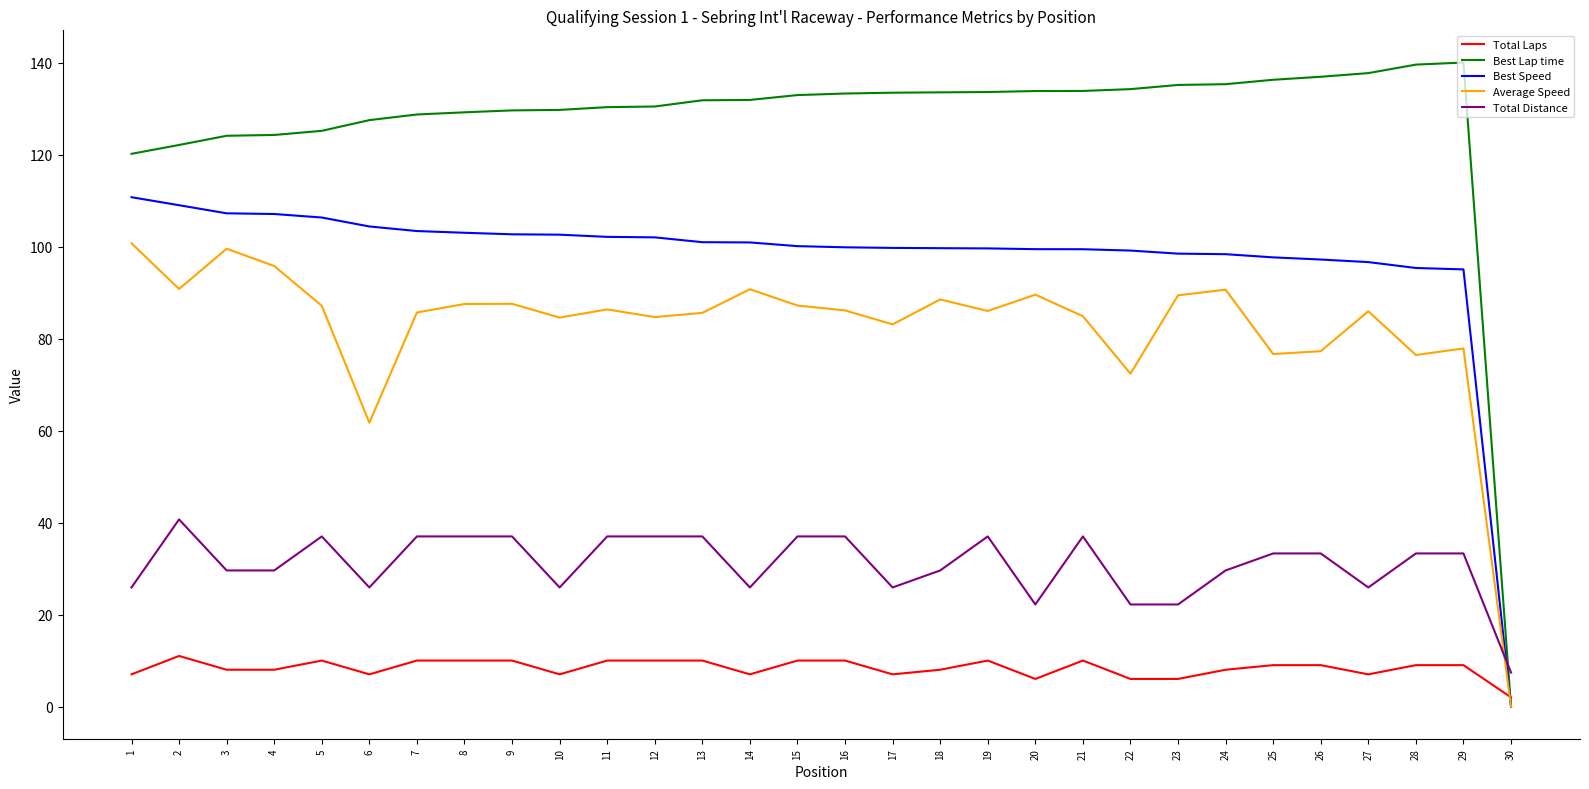

List the series in order of their peak value, lowest first.

Total Laps, Total Distance, Average Speed, Best Speed, Best Lap time